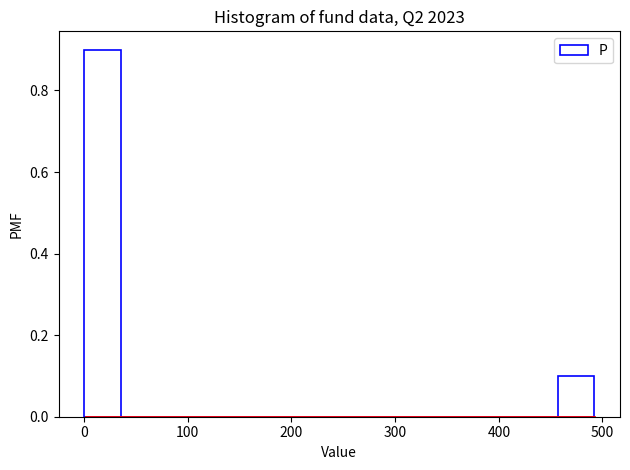

Around what value on the x-axis is the tallest bar? Give the approximate position of its centre, as read against the axis.

20